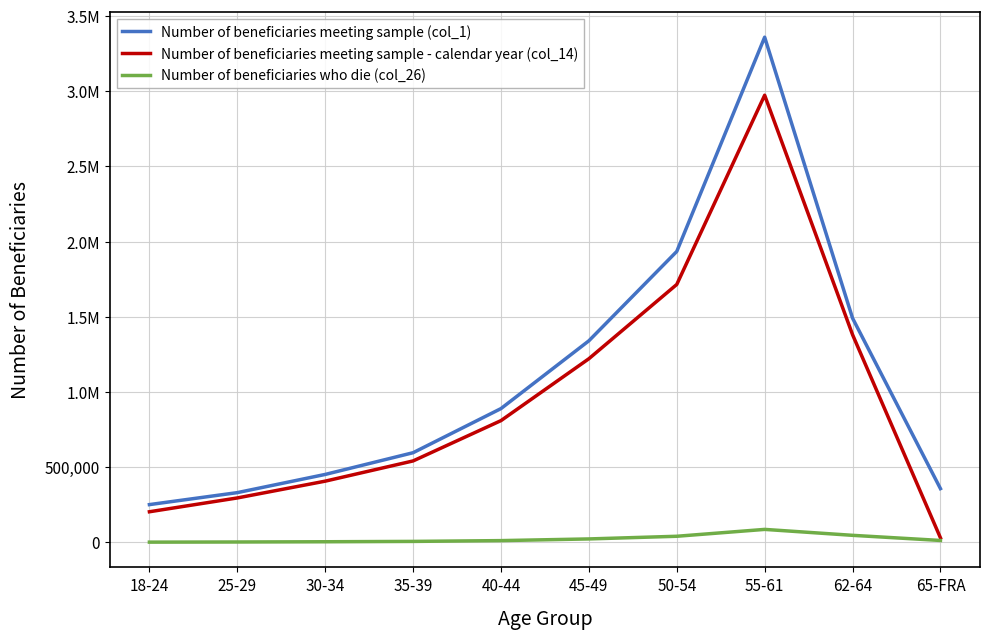

The Number of beneficiaries meeting sample - calendar year (col_14) series shows 406611 at 30-34. True or false?

True